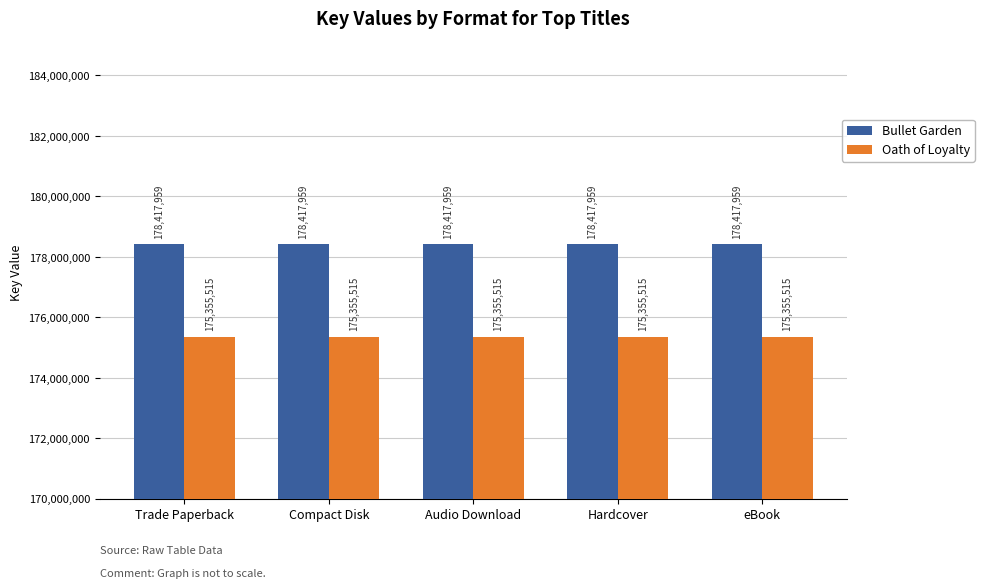

What is the lowest value of the Bullet Garden series?

178417959